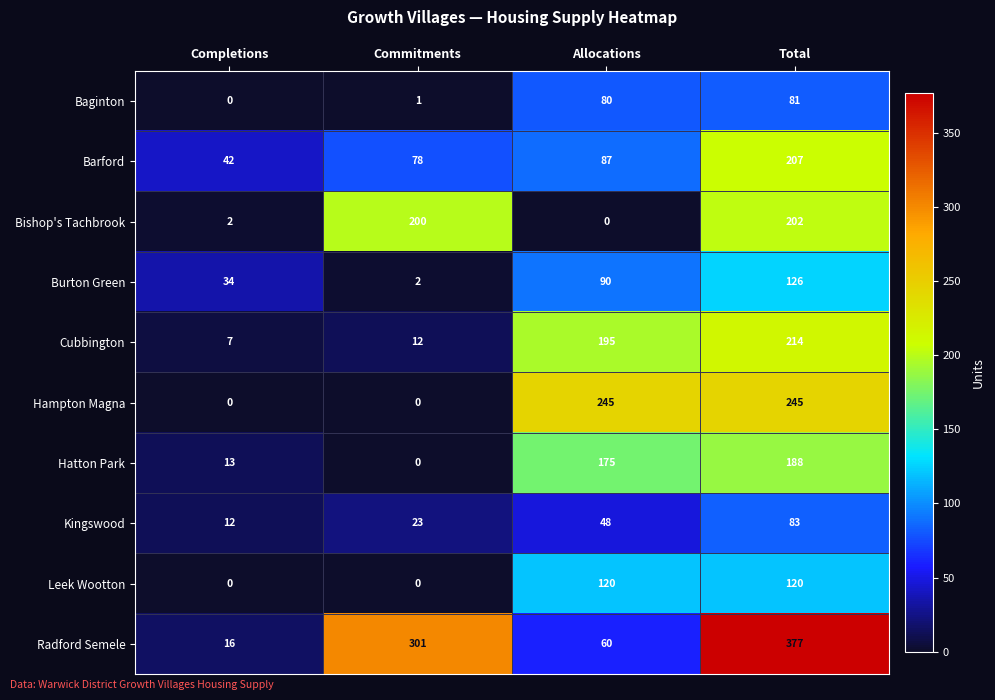

What value does the Burton Green series have at Allocations, to the nearest 50?

100